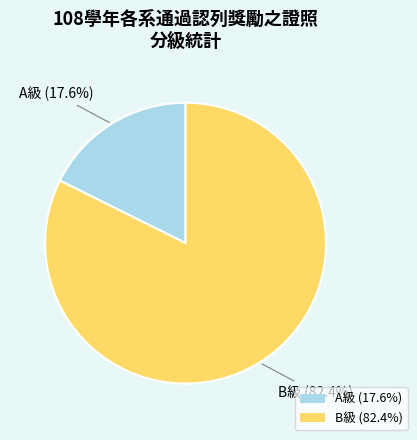

How many slices are in this pie chart?

2